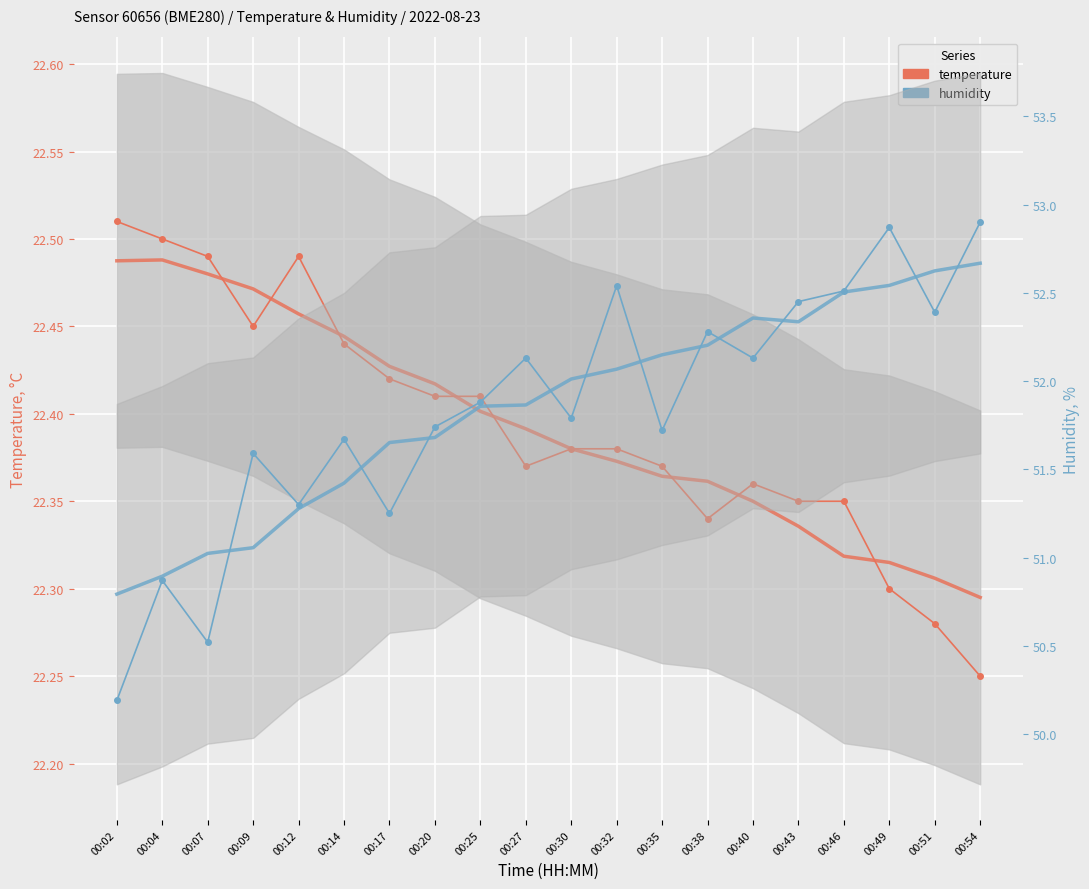

In temperature, how many points are lower than both neighbors (excluding endpoints)?

3